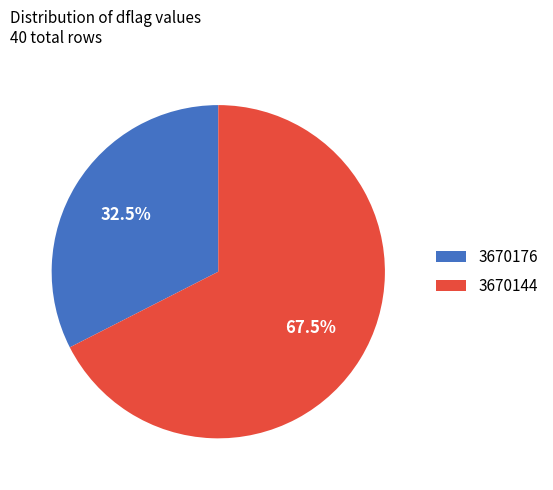

Combined, what portion of the pie is 3670144 and 3670176?

100.0%